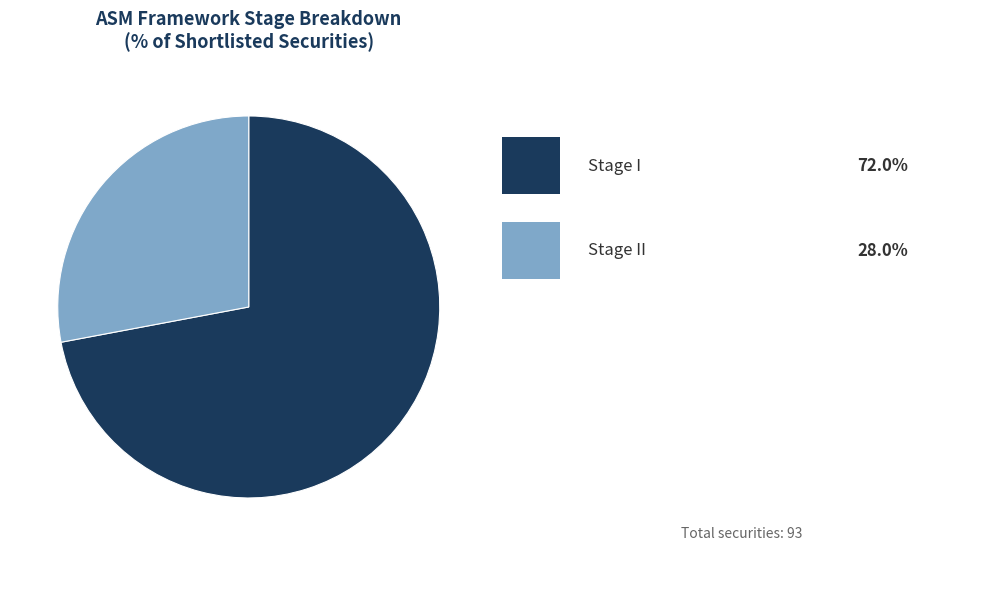

Count the number of slices in the pie.

2